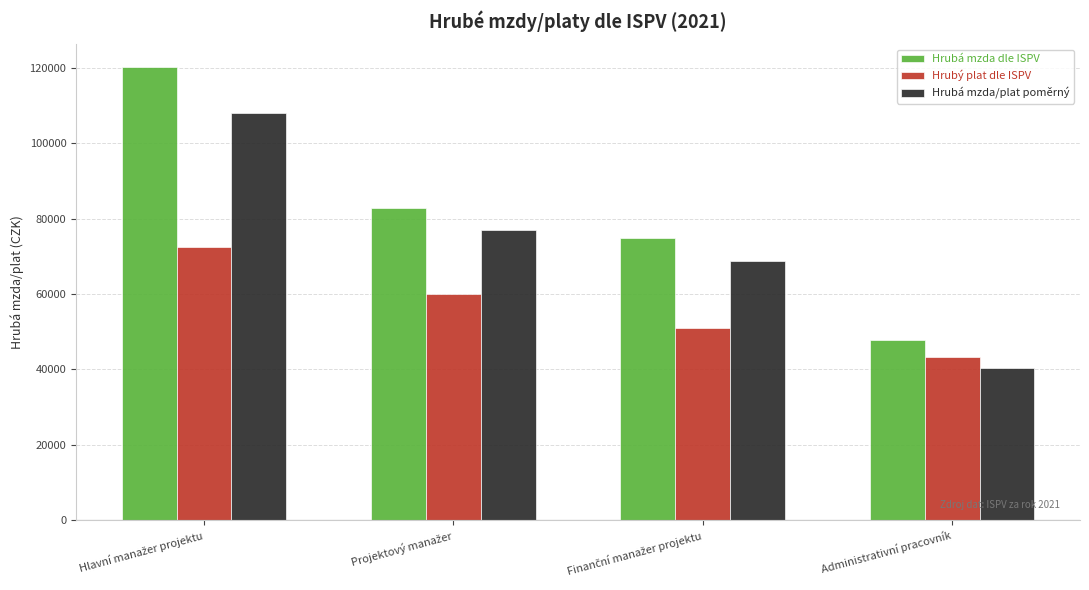

Reading right to left, what are all the values shown in this chart?

Hrubá mzda dle ISPV: 47701.4	74900.2	82843.3	120243.0
Hrubý plat dle ISPV: 43374.1	50884.0	60038.5	72468.0
Hrubá mzda/plat poměrný: 40328.1	68780.9	77032.6	108069.9